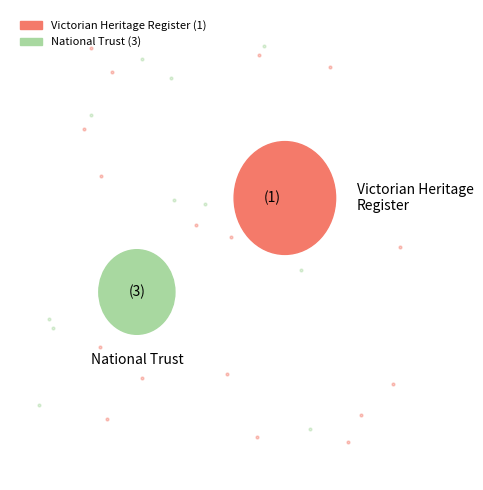

What percentage is NOT represented by BONTHARAMBO HOMESTEAD?

99.4%